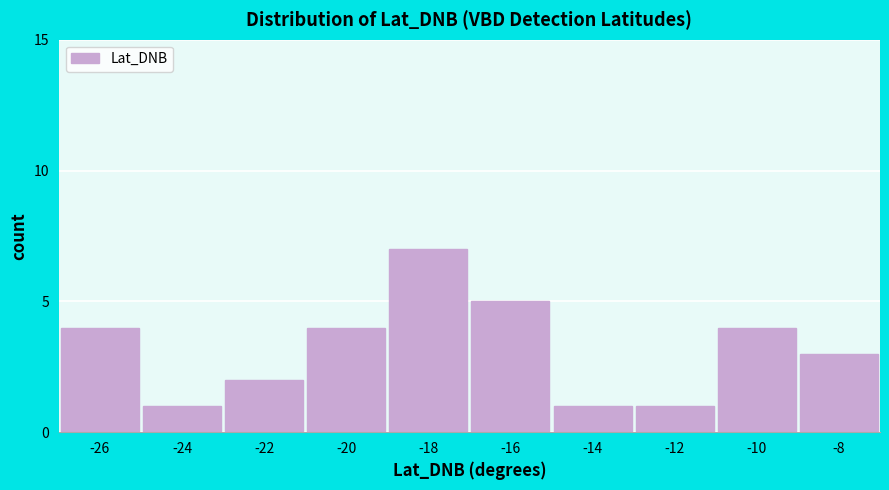

Reading left to right, extract all data points from this chart.

-26=4	-24=1	-22=2	-20=4	-18=7	-16=5	-14=1	-12=1	-10=4	-8=3